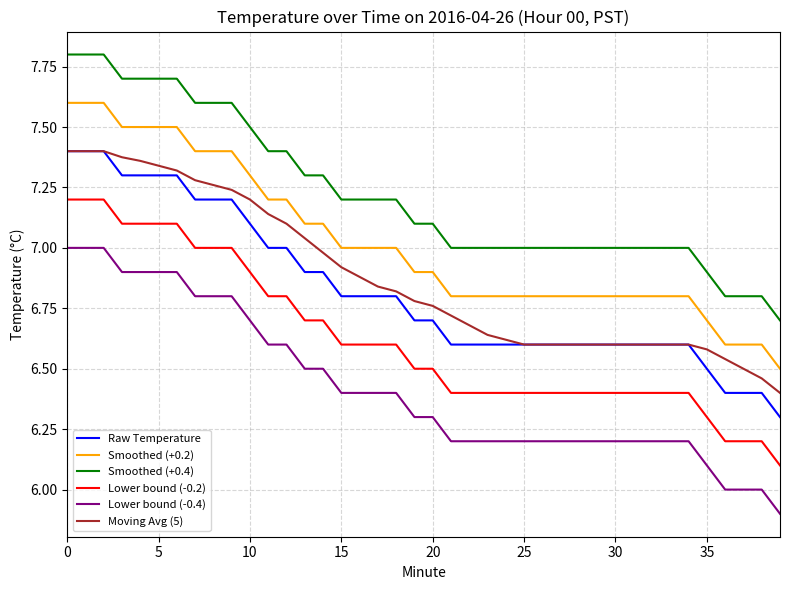

True or false: Raw Temperature and Lower bound (-0.2) cross at least once.

False